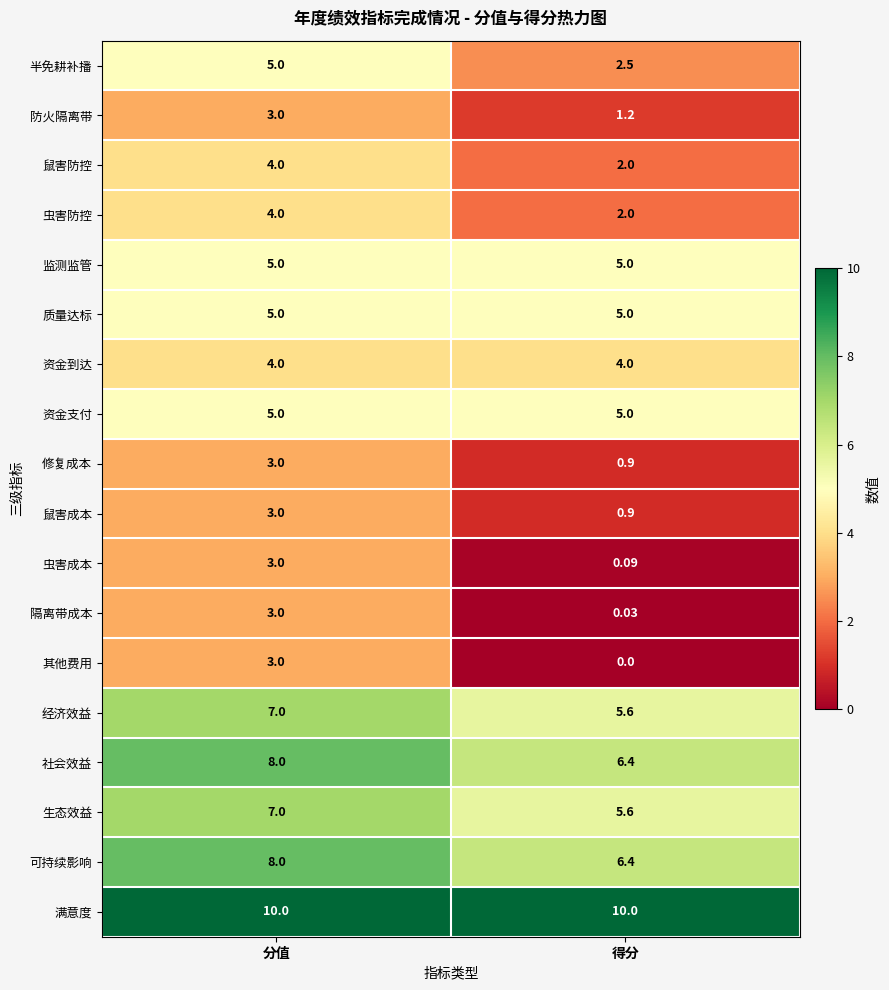

At which label is 鼠害成本 closest to 1?

得分